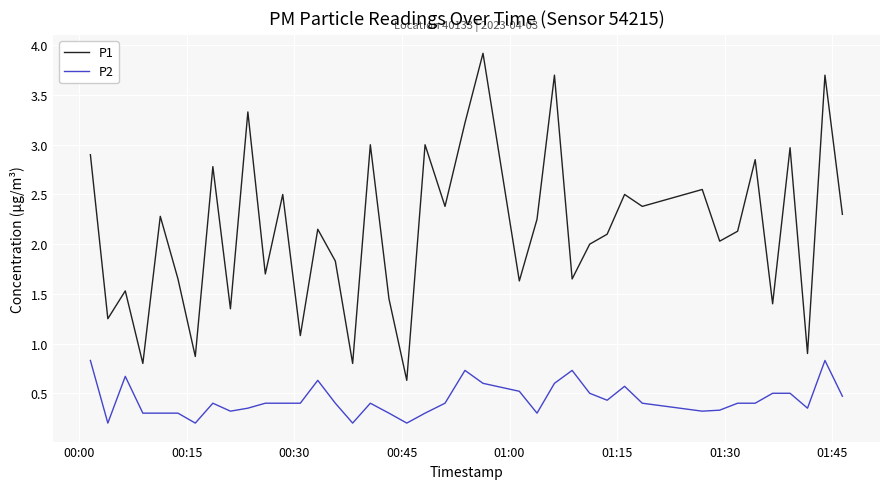

True or false: P1 and P2 cross at least once.

False